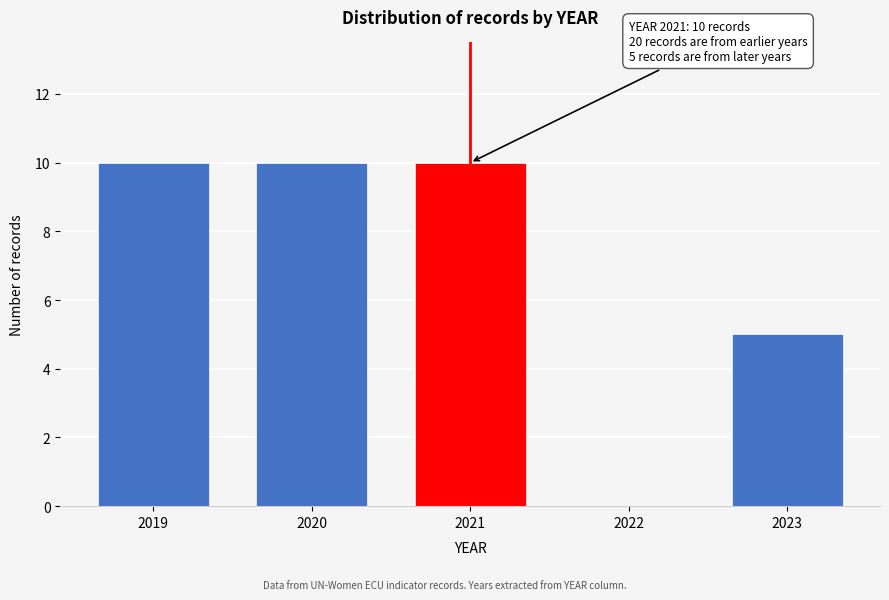

Reading left to right, what are all the values shown in this chart?

2019=10	2020=10	2021=10	2022=0	2023=5